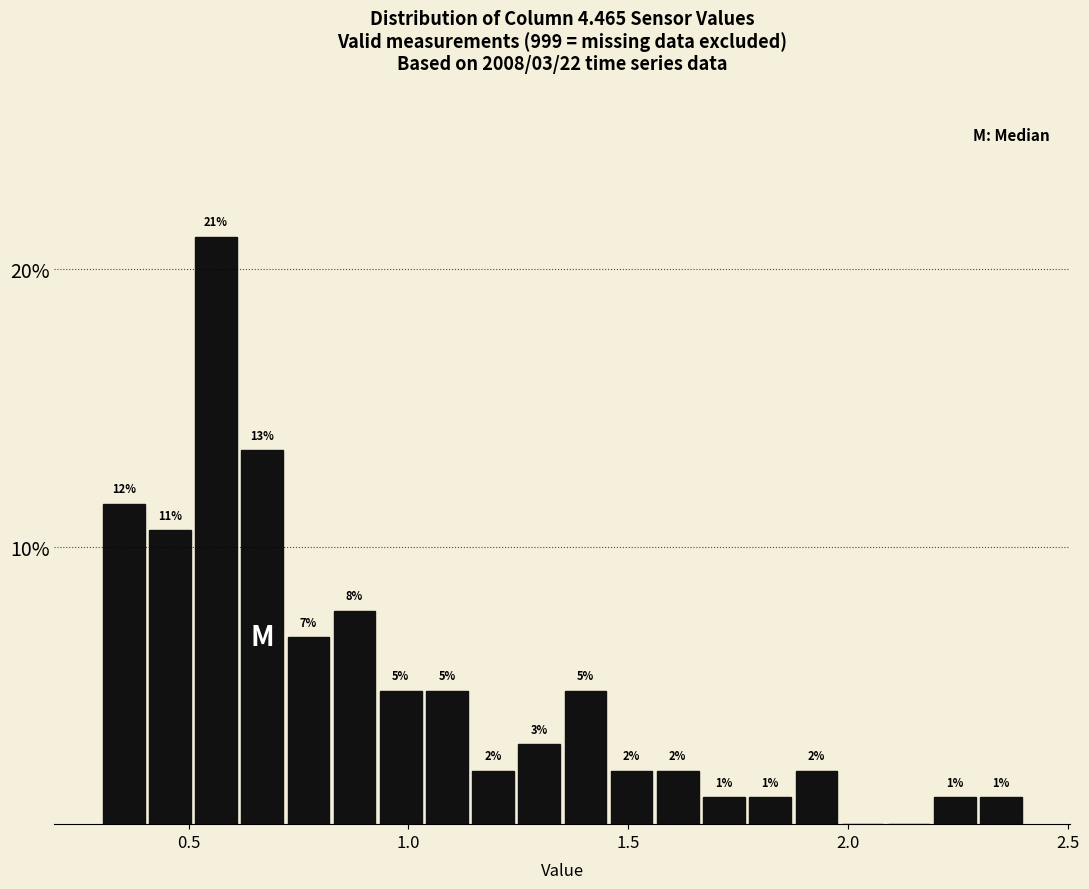

Read against the x-axis, roughly where is the centre of the tallest bar?

0.55